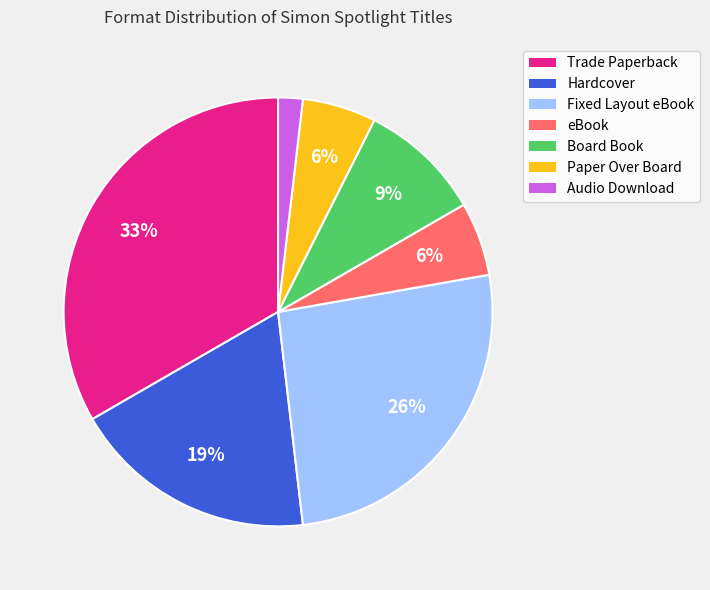

To the nearest percent, what is the average slice percentage?

14%